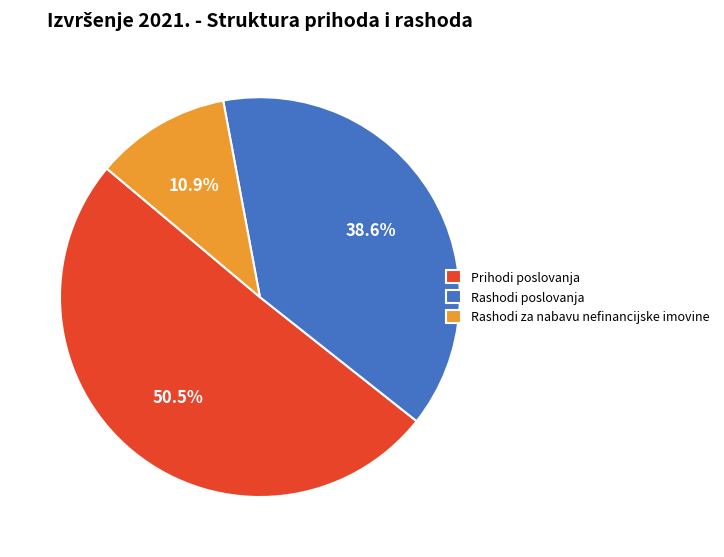

Combined, do Rashodi poslovanja and Rashodi za nabavu nefinancijske imovine account for over 50%?

No